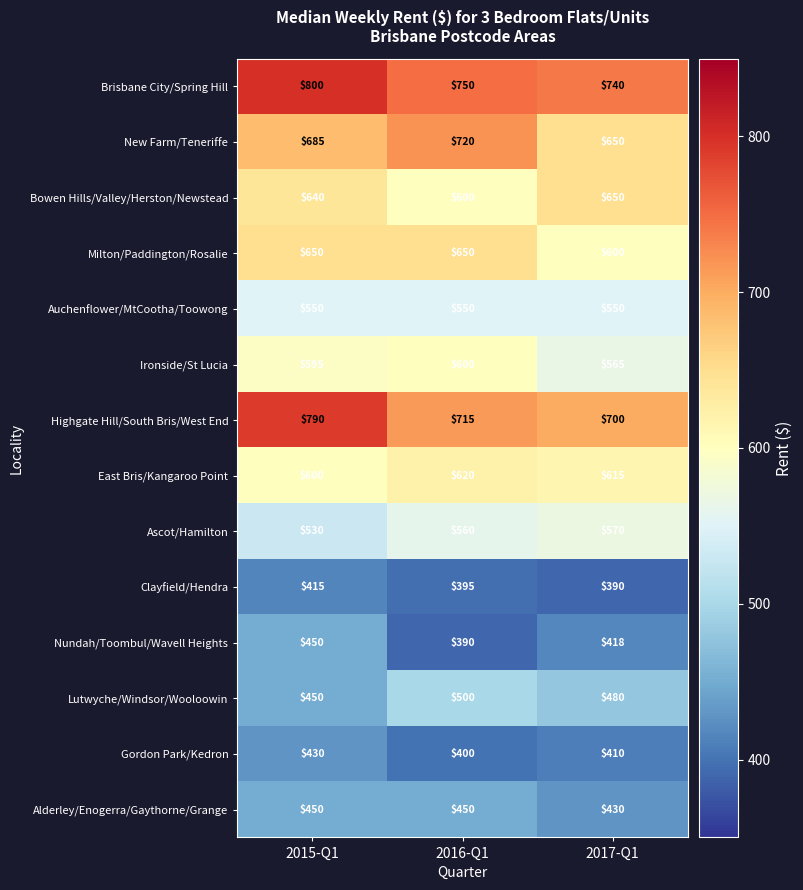

What is the difference between the maximum and minimum values in the Clayfield/Hendra series?

25